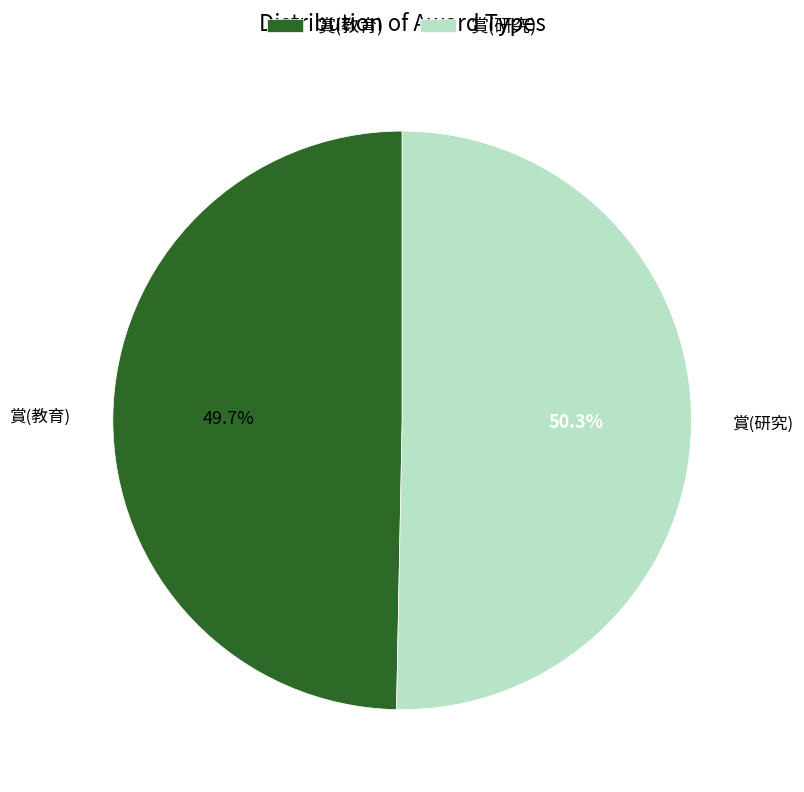

To the nearest percent, what is the difference between the 賞(研究) and 賞(教育) slice percentages?

1%